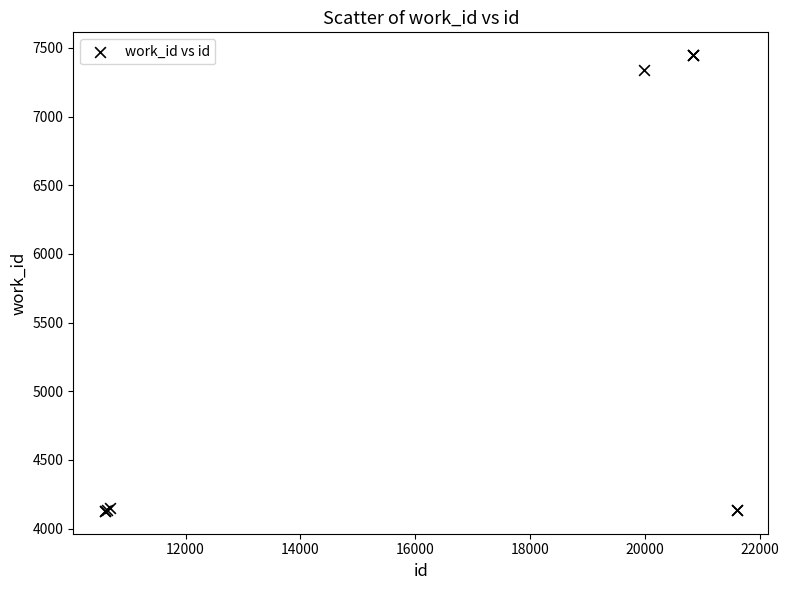

What Y value in the scatter plot is closest to 5787?

7339